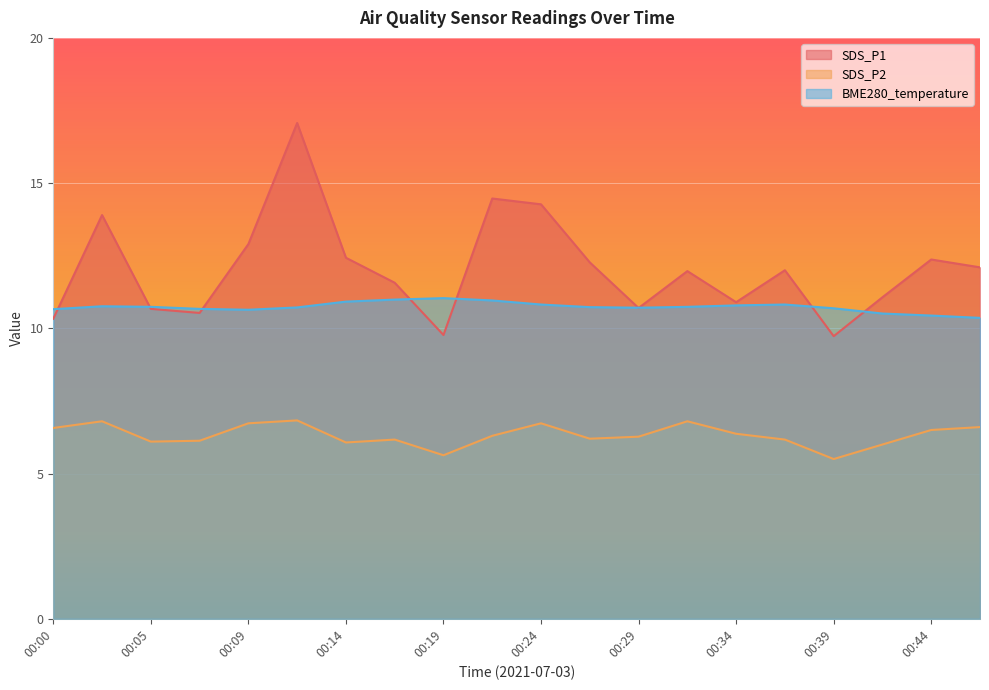

True or false: SDS_P2 and BME280_temperature cross at least once.

False